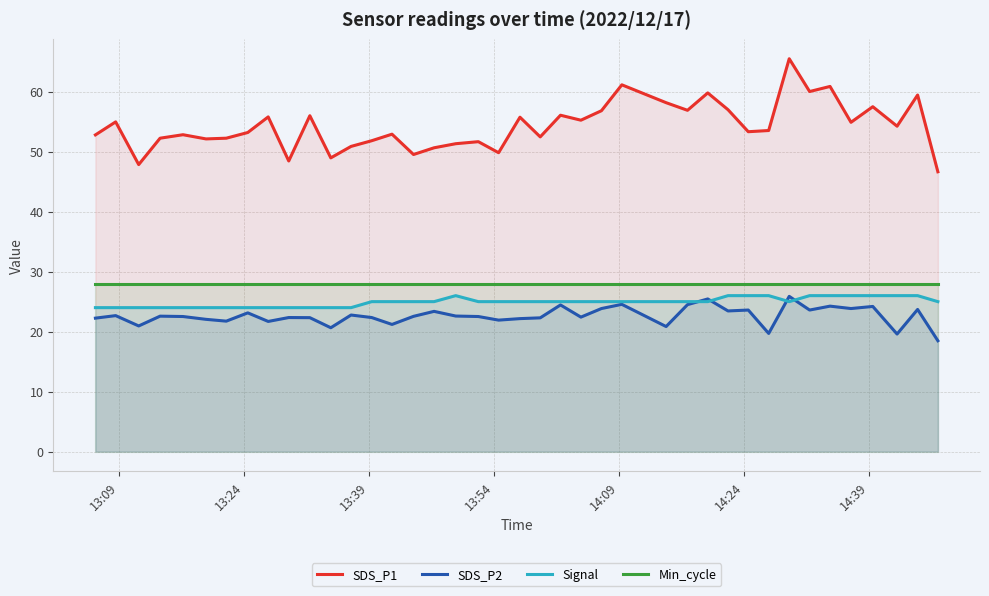

Which series has the largest total across all categories?

SDS_P1